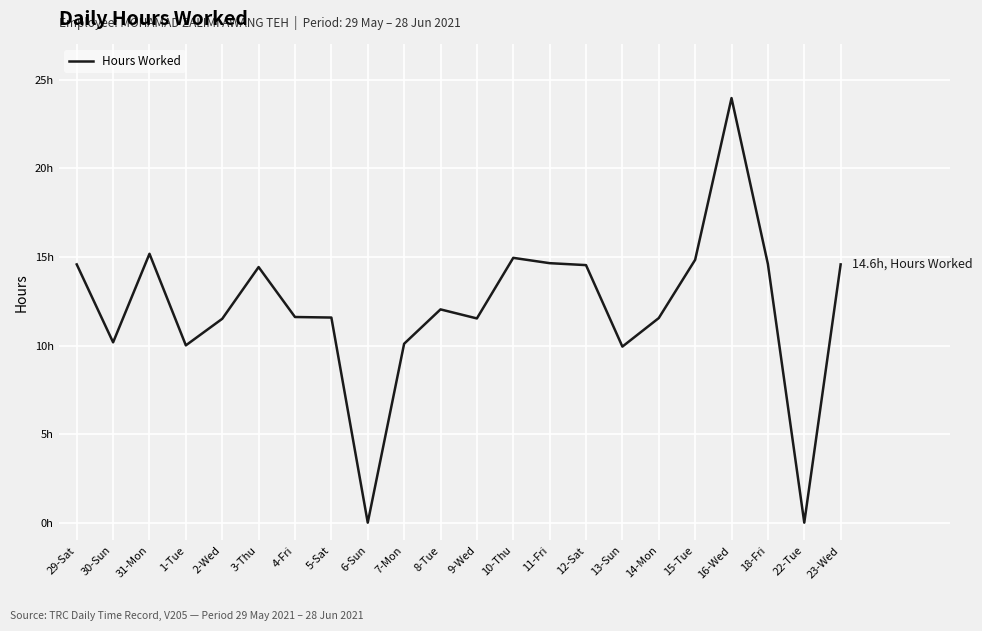

Is this an area chart (filled region under the line)?

No